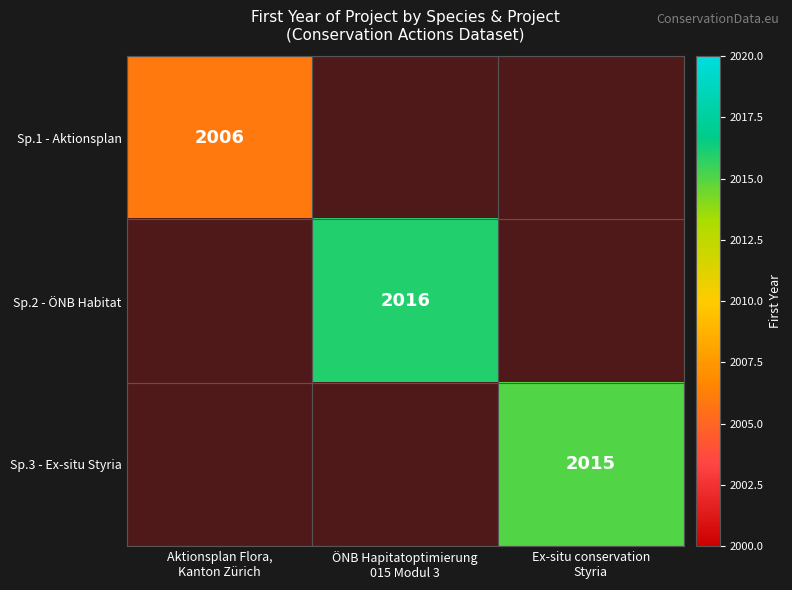

Is it true that Sp.1 - Aktionsplan equals 3551.9 at Ex-situ conservation Styria?

False